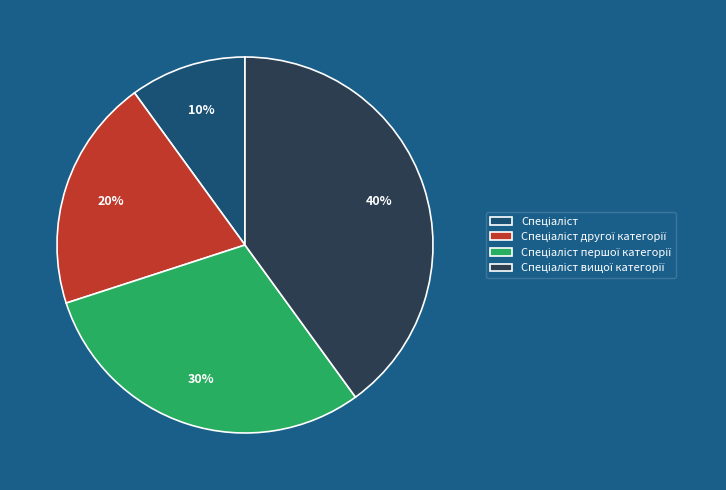

How many segments does this pie chart have?

4